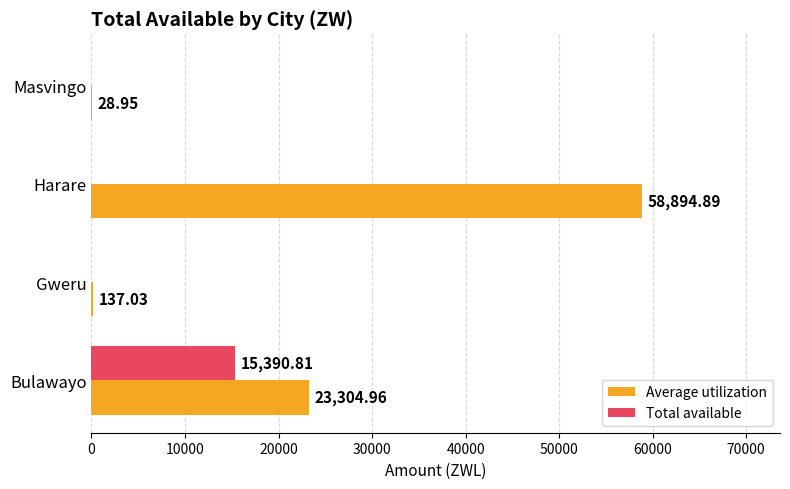

Which label corresponds to the largest value in the chart?

Harare